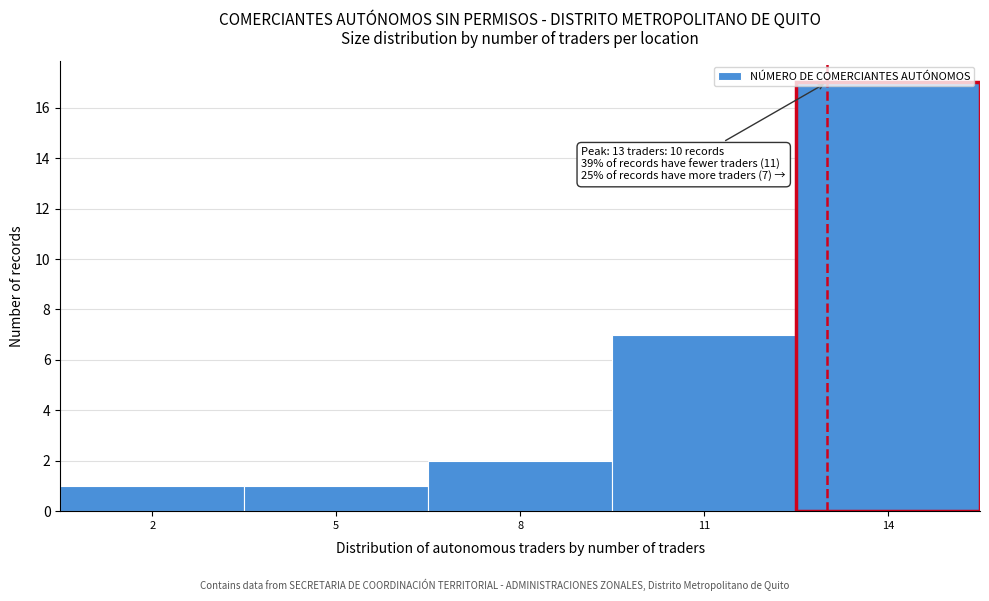

Which range on the x-axis has the tallest bar?

12.5 to 15.5